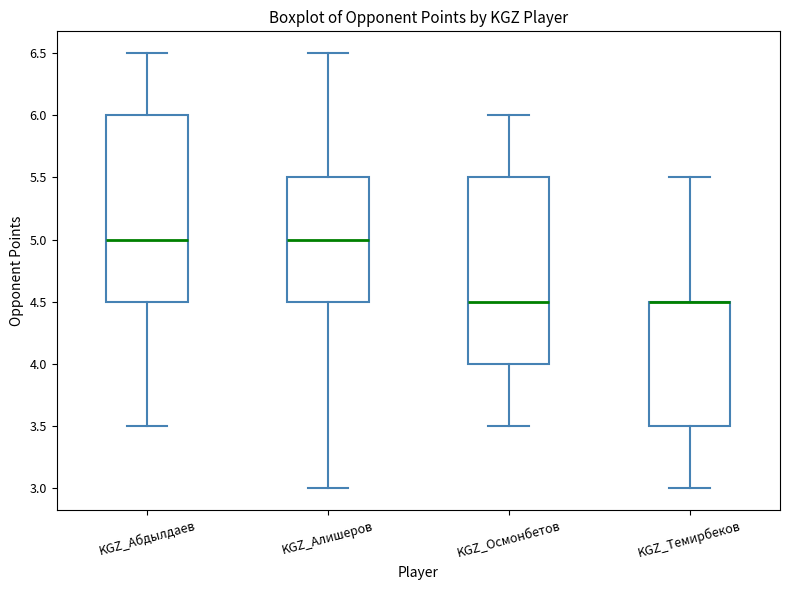

Reading left to right, transcribe this box plot: for each box, give where its median line is, the range the box spans, and where its two whiskers end, as read against the y-axis. The values are not printed on the chart, so give them approximately, as read against the axis.

KGZ_Абдылдаев: median 5.0, box 4.5 to 6.0, whiskers 3.5 to 6.5
KGZ_Алишеров: median 5.0, box 4.5 to 5.5, whiskers 3.0 to 6.5
KGZ_Осмонбетов: median 4.5, box 4.0 to 5.5, whiskers 3.5 to 6.0
KGZ_Темирбеков: median 4.5 (drawn on the box's upper edge), box 3.5 to 4.5, whiskers 3.0 to 5.5